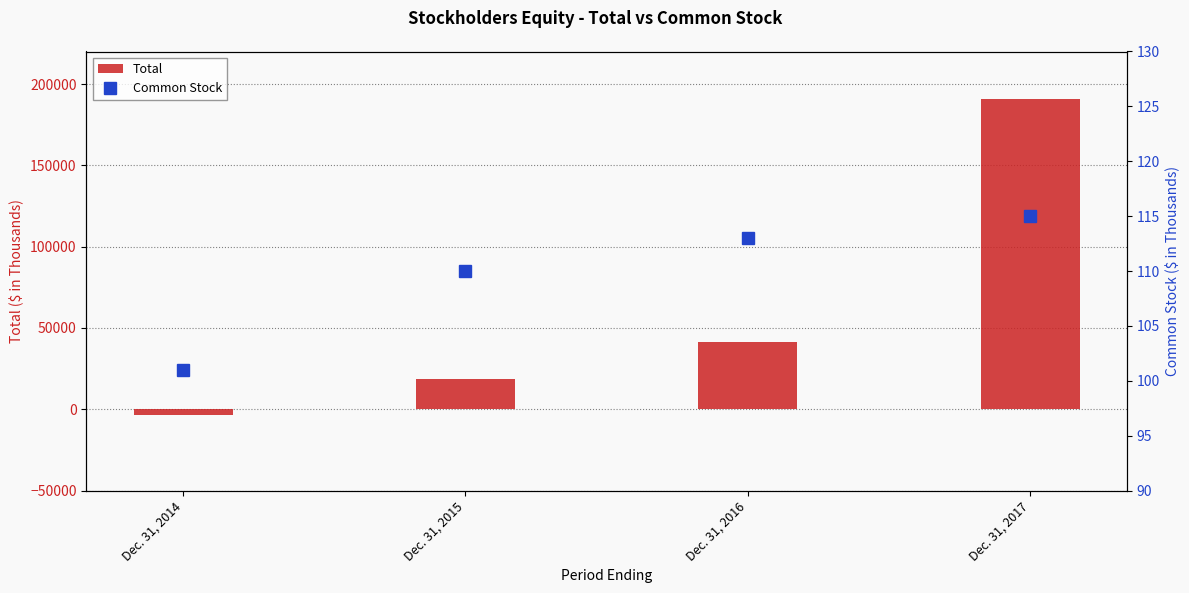

Is the value of Common Stock at Dec. 31, 2017 greater than the value of Total at Dec. 31, 2016?

No